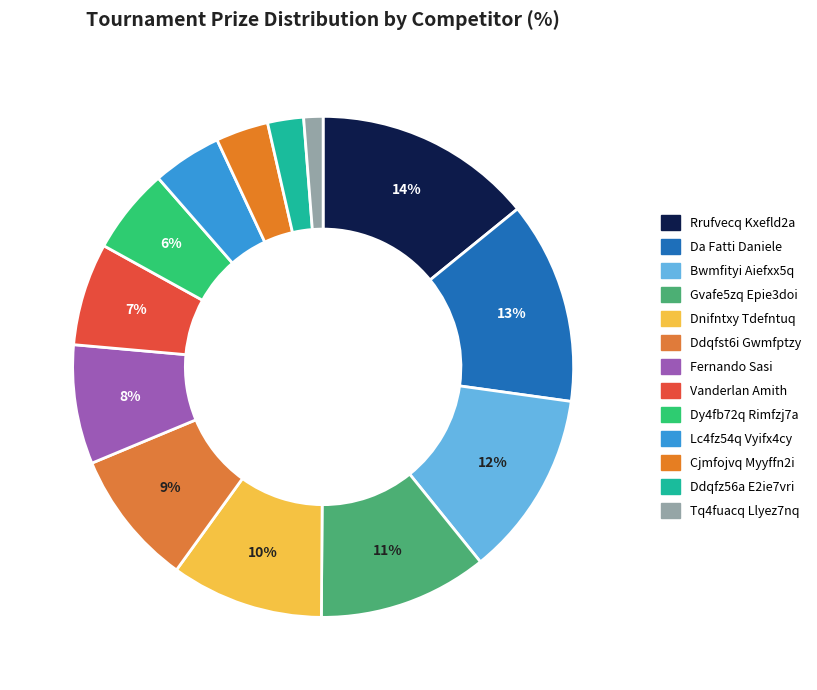

Is it true that Bwmfityi Aiefxx5q is 18% of the pie?

False